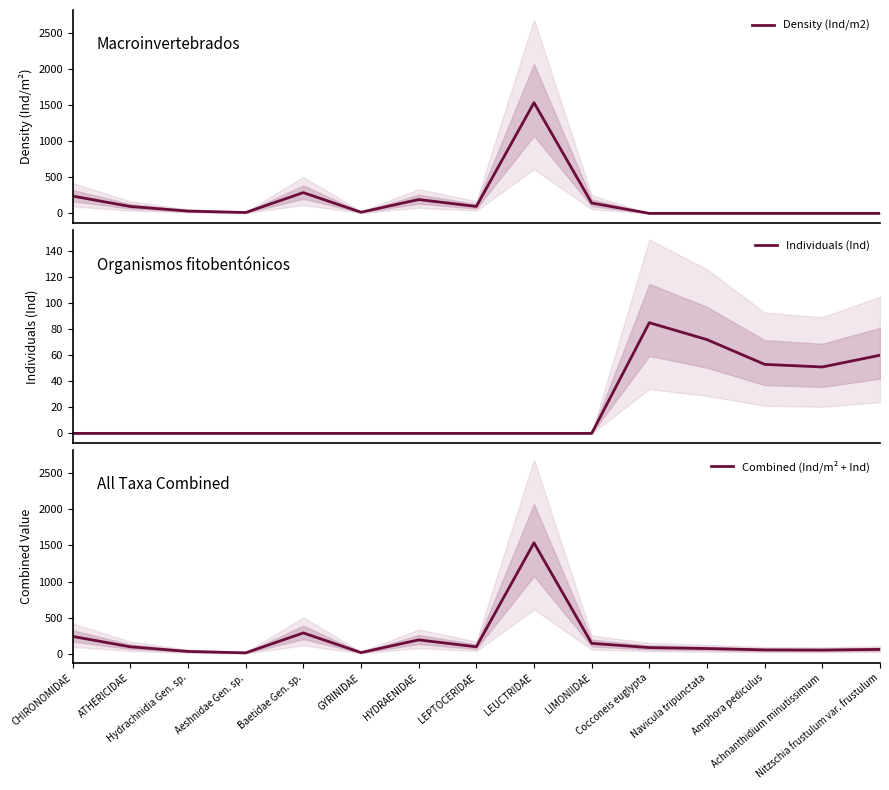

True or false: Combined (Ind/m² + Ind) and Individuals (Ind) cross at least once.

False